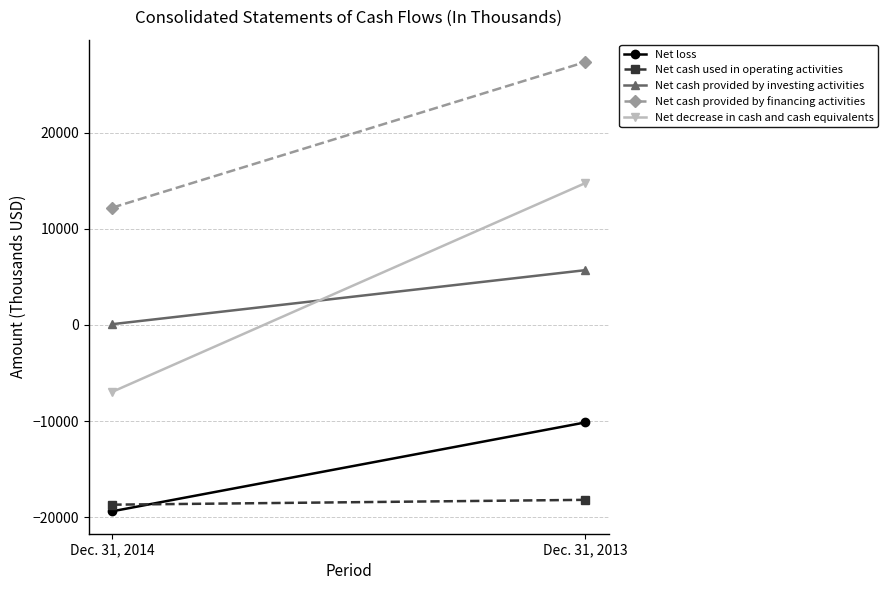

At how many categories does at least one series exceed -8870?

2